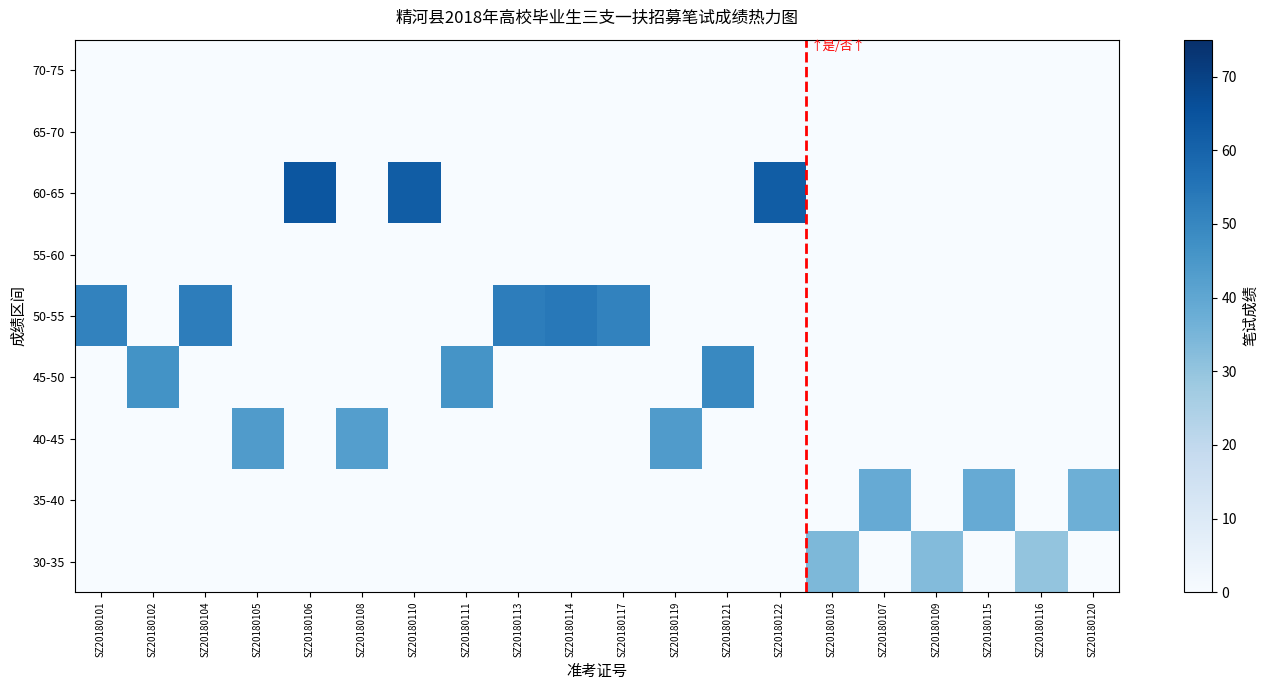

Reading right to left, list all the values displayed in this chart.

30-35: SZ20180120=0.0	SZ20180116=30.0	SZ20180115=0.0	SZ20180109=33.0	SZ20180107=0.0	SZ20180103=34.0	SZ20180122=0.0	SZ20180121=0.0	SZ20180119=0.0	SZ20180117=0.0	SZ20180114=0.0	SZ20180113=0.0	SZ20180111=0.0	SZ20180110=0.0	SZ20180108=0.0	SZ20180106=0.0	SZ20180105=0.0	SZ20180104=0.0	SZ20180102=0.0	SZ20180101=0.0
35-40: SZ20180120=37.0	SZ20180116=0.0	SZ20180115=38.5	SZ20180109=0.0	SZ20180107=38.5	SZ20180103=0.0	SZ20180122=0.0	SZ20180121=0.0	SZ20180119=0.0	SZ20180117=0.0	SZ20180114=0.0	SZ20180113=0.0	SZ20180111=0.0	SZ20180110=0.0	SZ20180108=0.0	SZ20180106=0.0	SZ20180105=0.0	SZ20180104=0.0	SZ20180102=0.0	SZ20180101=0.0
40-45: SZ20180120=0.0	SZ20180116=0.0	SZ20180115=0.0	SZ20180109=0.0	SZ20180107=0.0	SZ20180103=0.0	SZ20180122=0.0	SZ20180121=0.0	SZ20180119=43.5	SZ20180117=0.0	SZ20180114=0.0	SZ20180113=0.0	SZ20180111=0.0	SZ20180110=0.0	SZ20180108=42.5	SZ20180106=0.0	SZ20180105=43.5	SZ20180104=0.0	SZ20180102=0.0	SZ20180101=0.0
45-50: SZ20180120=0.0	SZ20180116=0.0	SZ20180115=0.0	SZ20180109=0.0	SZ20180107=0.0	SZ20180103=0.0	SZ20180122=0.0	SZ20180121=49.5	SZ20180119=0.0	SZ20180117=0.0	SZ20180114=0.0	SZ20180113=0.0	SZ20180111=46.0	SZ20180110=0.0	SZ20180108=0.0	SZ20180106=0.0	SZ20180105=0.0	SZ20180104=0.0	SZ20180102=46.5	SZ20180101=0.0
50-55: SZ20180120=0.0	SZ20180116=0.0	SZ20180115=0.0	SZ20180109=0.0	SZ20180107=0.0	SZ20180103=0.0	SZ20180122=0.0	SZ20180121=0.0	SZ20180119=0.0	SZ20180117=51.0	SZ20180114=54.0	SZ20180113=52.5	SZ20180111=0.0	SZ20180110=0.0	SZ20180108=0.0	SZ20180106=0.0	SZ20180105=0.0	SZ20180104=52.5	SZ20180102=0.0	SZ20180101=51.0
55-60: SZ20180120=0.0	SZ20180116=0.0	SZ20180115=0.0	SZ20180109=0.0	SZ20180107=0.0	SZ20180103=0.0	SZ20180122=0.0	SZ20180121=0.0	SZ20180119=0.0	SZ20180117=0.0	SZ20180114=0.0	SZ20180113=0.0	SZ20180111=0.0	SZ20180110=0.0	SZ20180108=0.0	SZ20180106=0.0	SZ20180105=0.0	SZ20180104=0.0	SZ20180102=0.0	SZ20180101=0.0
60-65: SZ20180120=0.0	SZ20180116=0.0	SZ20180115=0.0	SZ20180109=0.0	SZ20180107=0.0	SZ20180103=0.0	SZ20180122=62.0	SZ20180121=0.0	SZ20180119=0.0	SZ20180117=0.0	SZ20180114=0.0	SZ20180113=0.0	SZ20180111=0.0	SZ20180110=62.0	SZ20180108=0.0	SZ20180106=64.0	SZ20180105=0.0	SZ20180104=0.0	SZ20180102=0.0	SZ20180101=0.0
65-70: SZ20180120=0.0	SZ20180116=0.0	SZ20180115=0.0	SZ20180109=0.0	SZ20180107=0.0	SZ20180103=0.0	SZ20180122=0.0	SZ20180121=0.0	SZ20180119=0.0	SZ20180117=0.0	SZ20180114=0.0	SZ20180113=0.0	SZ20180111=0.0	SZ20180110=0.0	SZ20180108=0.0	SZ20180106=0.0	SZ20180105=0.0	SZ20180104=0.0	SZ20180102=0.0	SZ20180101=0.0
70-75: SZ20180120=0.0	SZ20180116=0.0	SZ20180115=0.0	SZ20180109=0.0	SZ20180107=0.0	SZ20180103=0.0	SZ20180122=0.0	SZ20180121=0.0	SZ20180119=0.0	SZ20180117=0.0	SZ20180114=0.0	SZ20180113=0.0	SZ20180111=0.0	SZ20180110=0.0	SZ20180108=0.0	SZ20180106=0.0	SZ20180105=0.0	SZ20180104=0.0	SZ20180102=0.0	SZ20180101=0.0